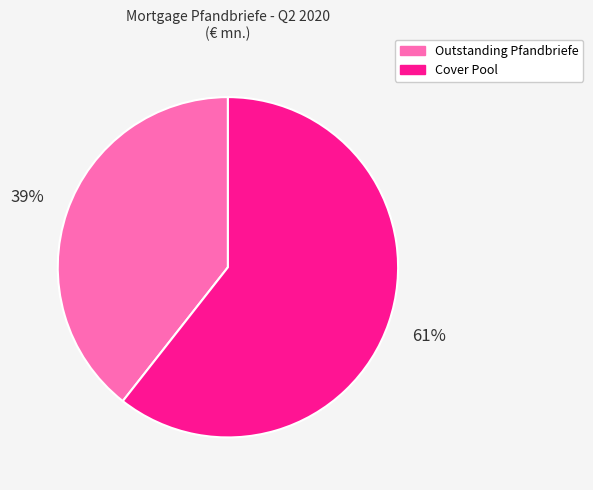

What is the majority slice?

Cover Pool